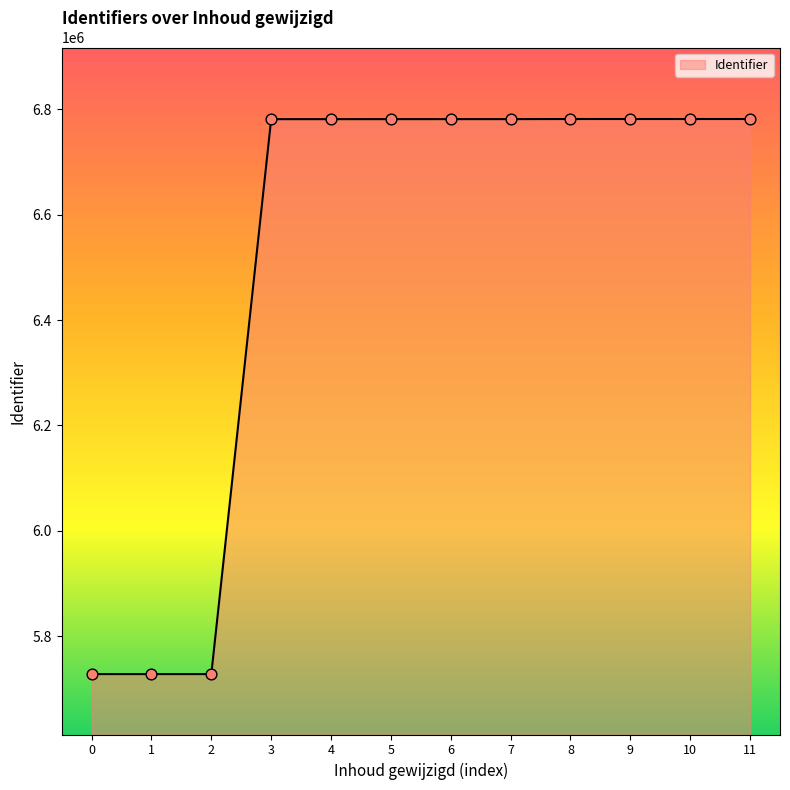

What is the change in value from 1 to 8?

+1052712